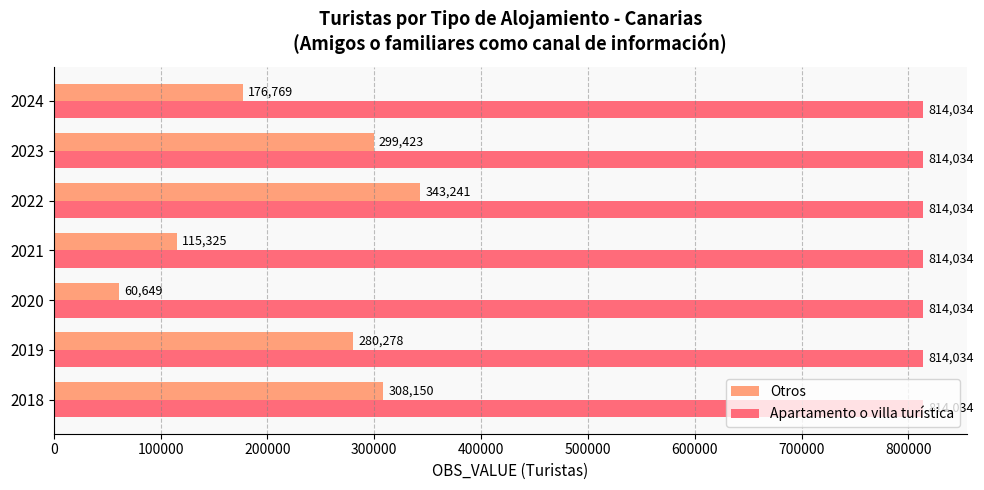

What is the maximum value for Otros?

343241